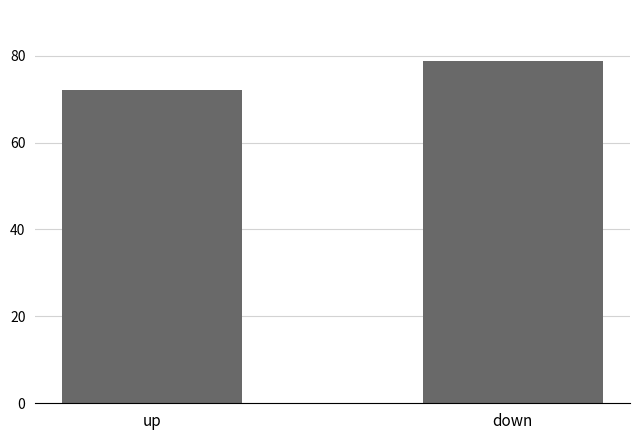

List the labels in order of value, largest first.

down, up